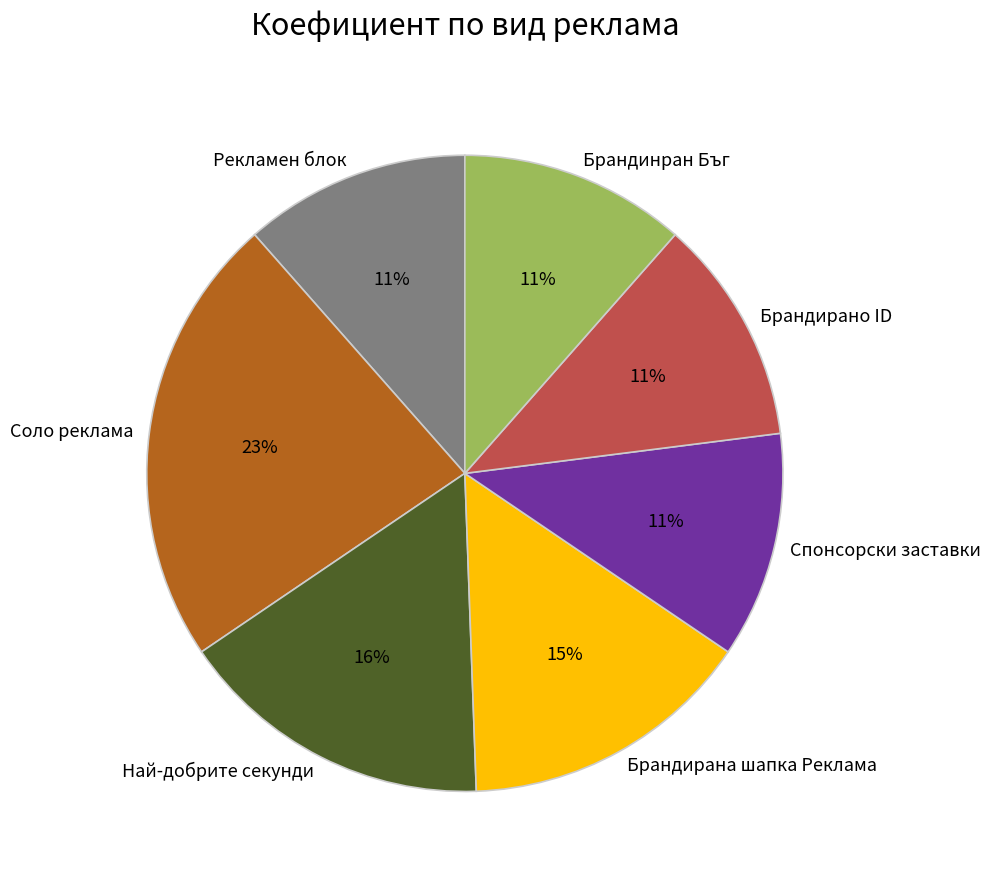

Do Брандирано ID and Спонсорски заставки together represent more than half of the pie?

No